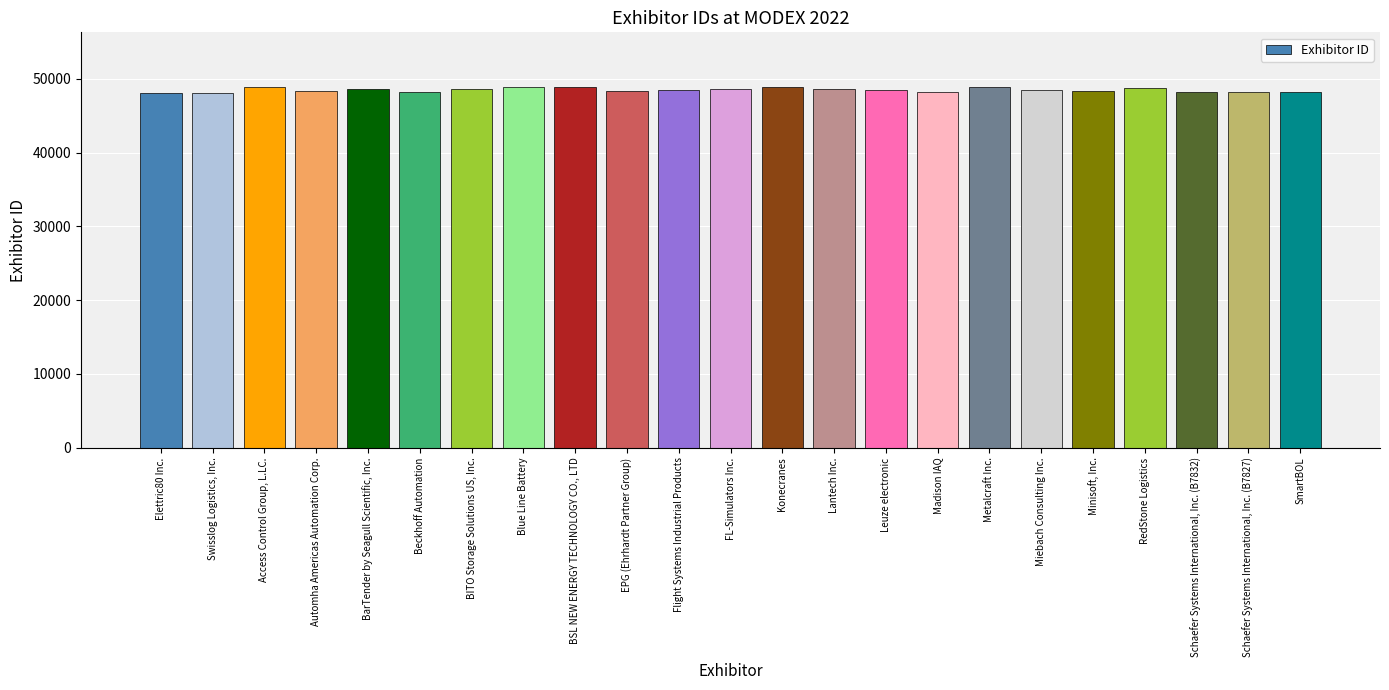

What is the ratio of the value at Miebach Consulting Inc. to the value at BSL NEW ENERGY TECHNOLOGY CO., LTD?

1.0